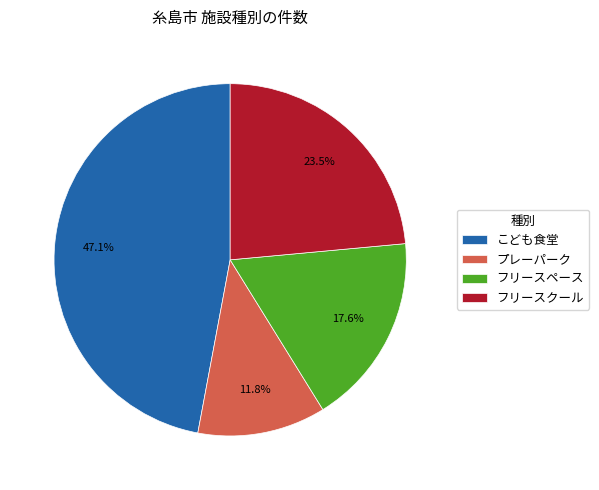

Does any single category account for the majority?

No